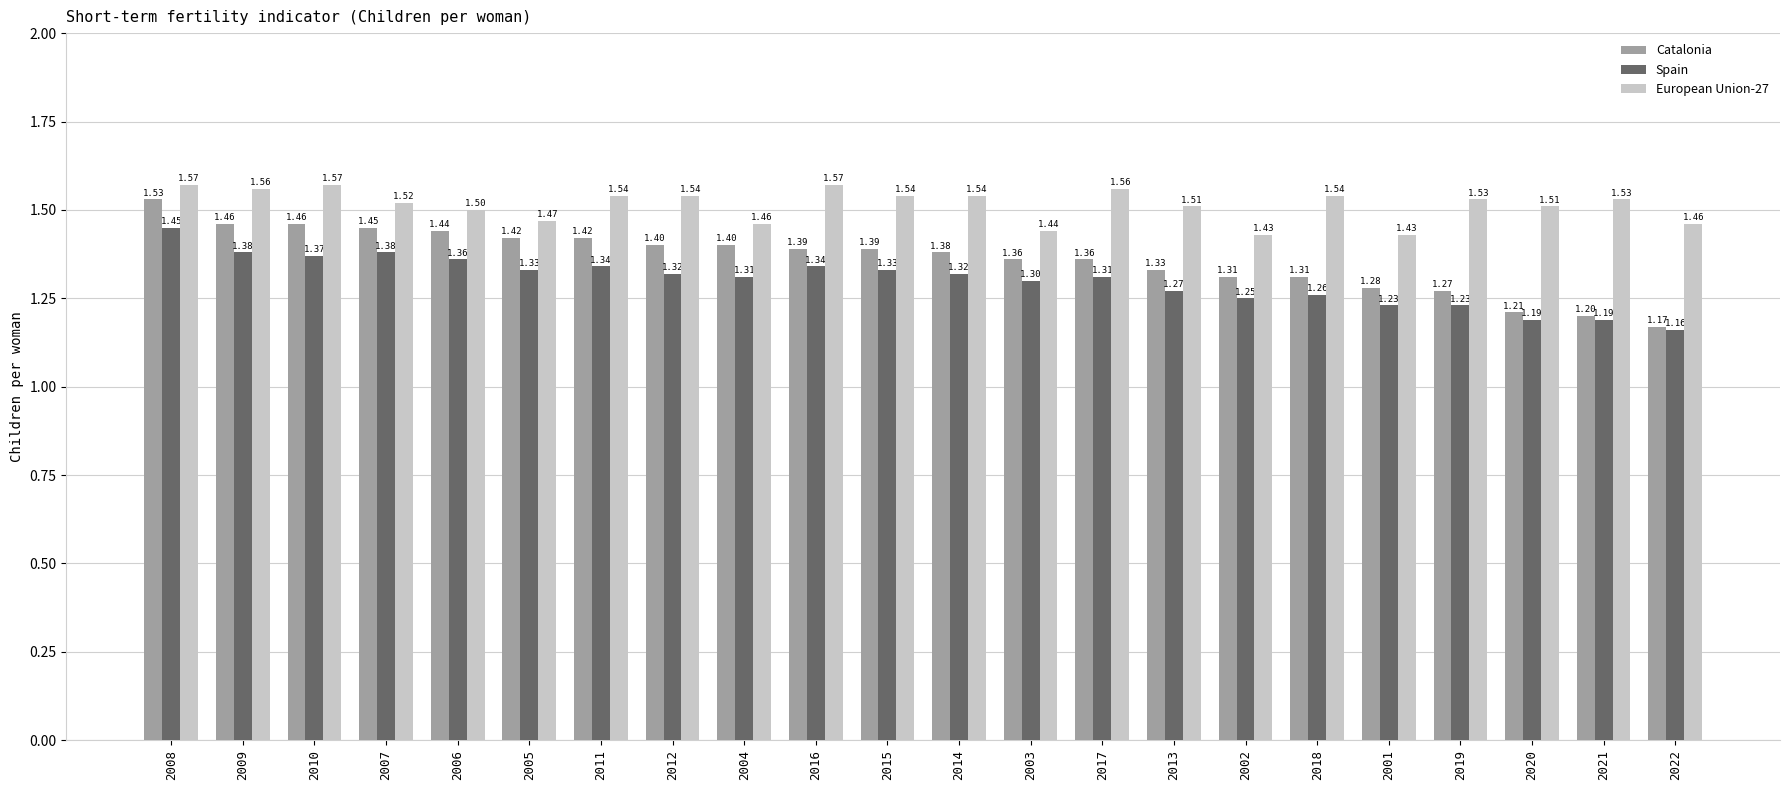

Count the number of categories in the chart.

22